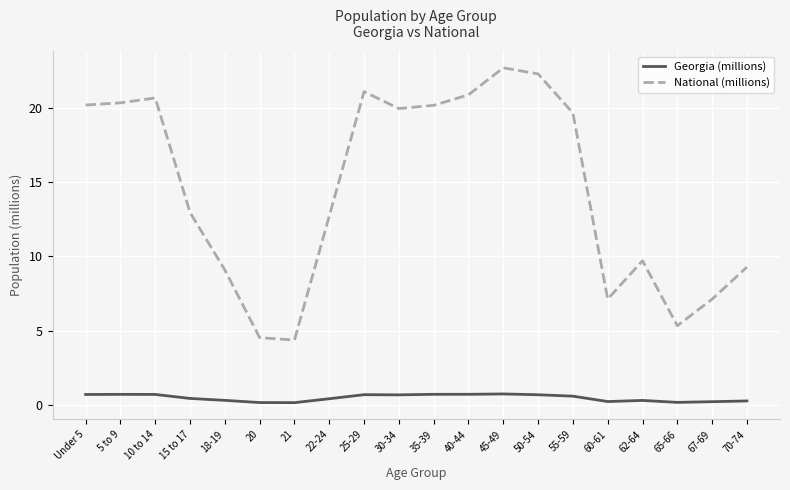

Which series has the largest total across all categories?

National (millions)